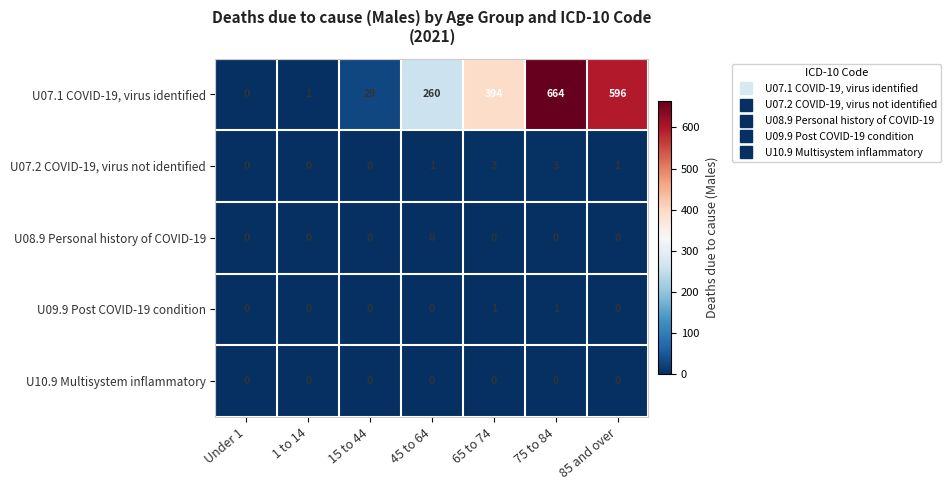

Is it true that U07.1 COVID-19, virus identified equals 596 at 85 and over?

True